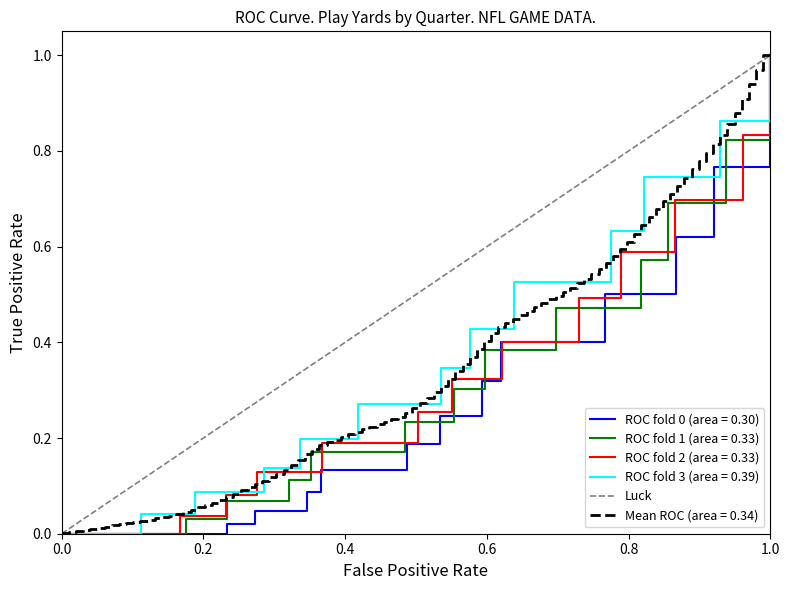

What is the sum of all values?

1